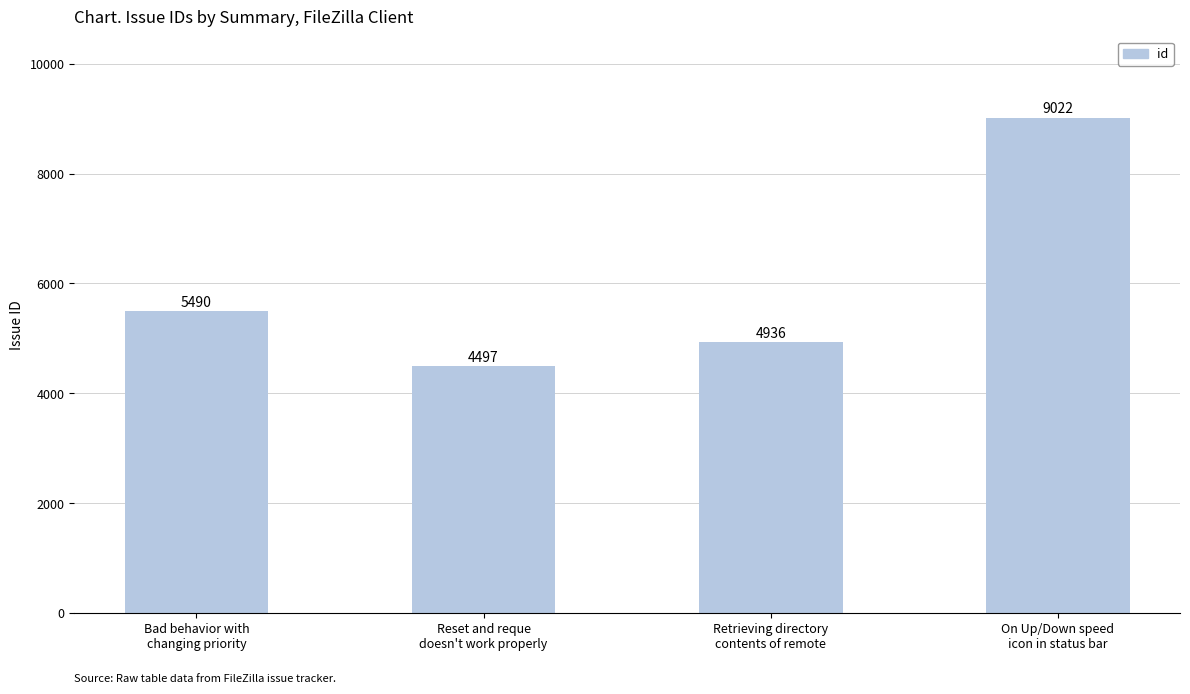

What is the label of the 3rd bar from the left?

Retrieving directory
contents of remote